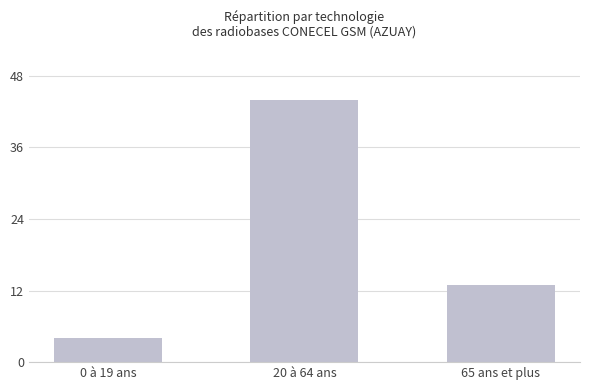

What position from the right is 0 à 19 ans?

3